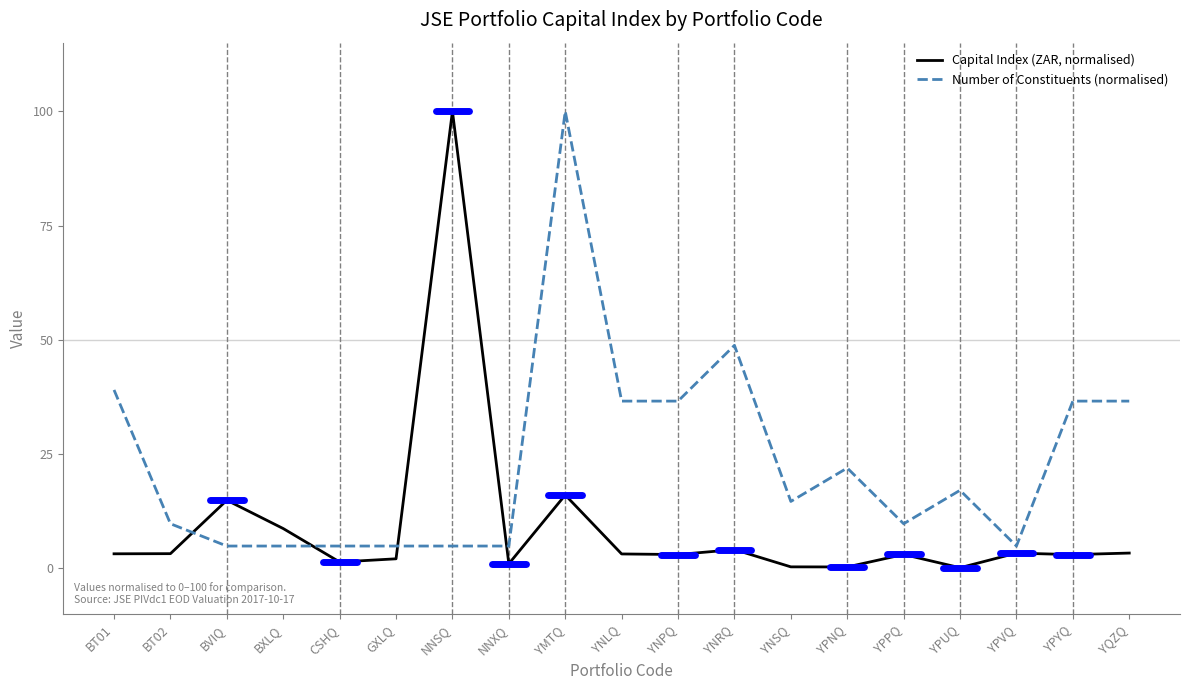

The value of Capital Index (ZAR, normalised) at YMTQ is 25.3. True or false?

False